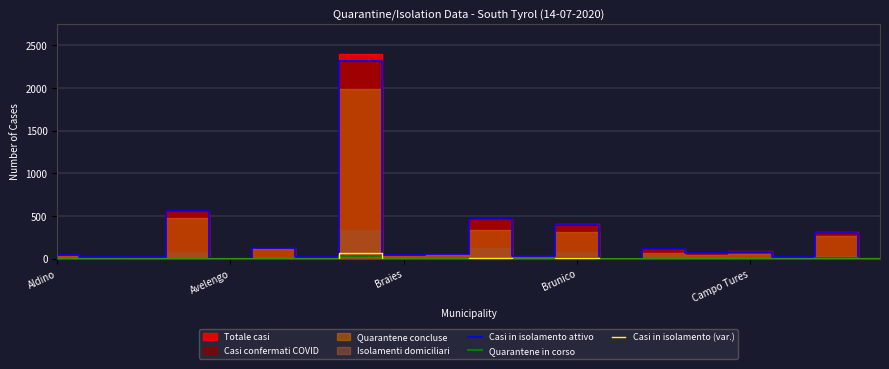

What value does the Quarantene in corso series have at 18, to the nearest 5?

5